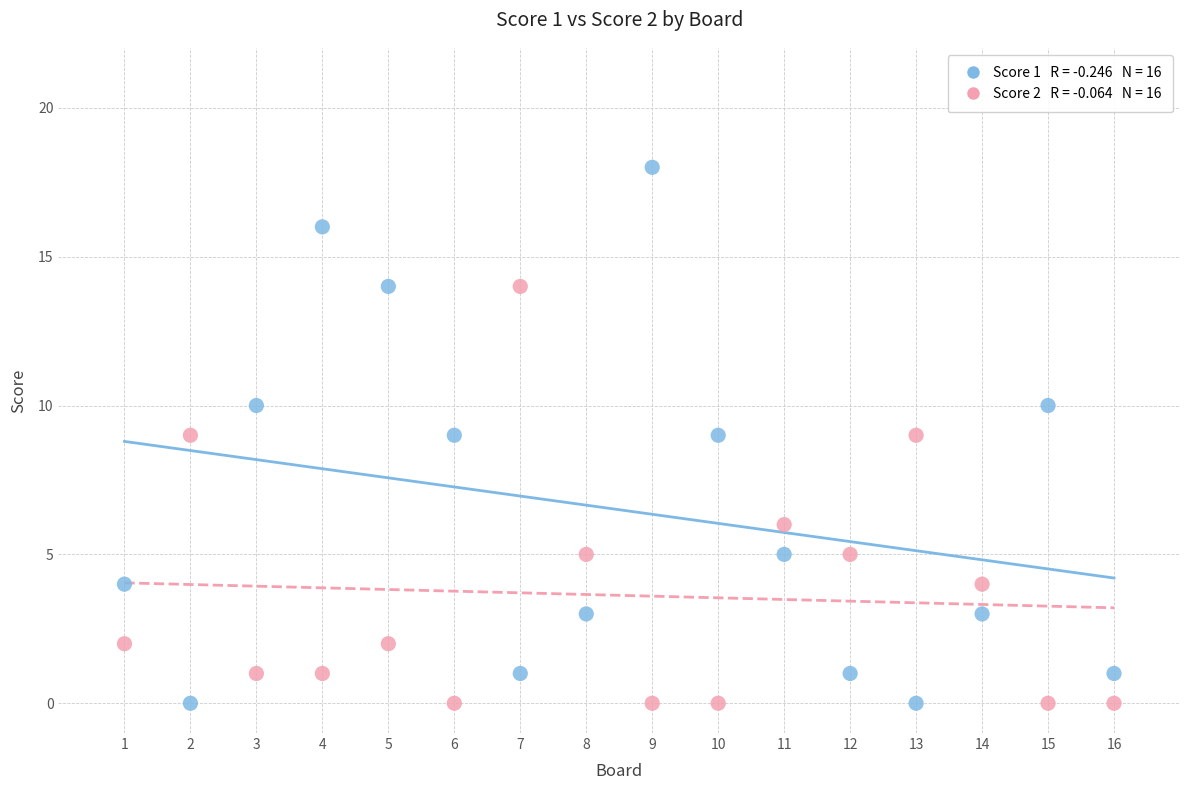

Across all data points, what is the range of Y values (max minus min)?

18